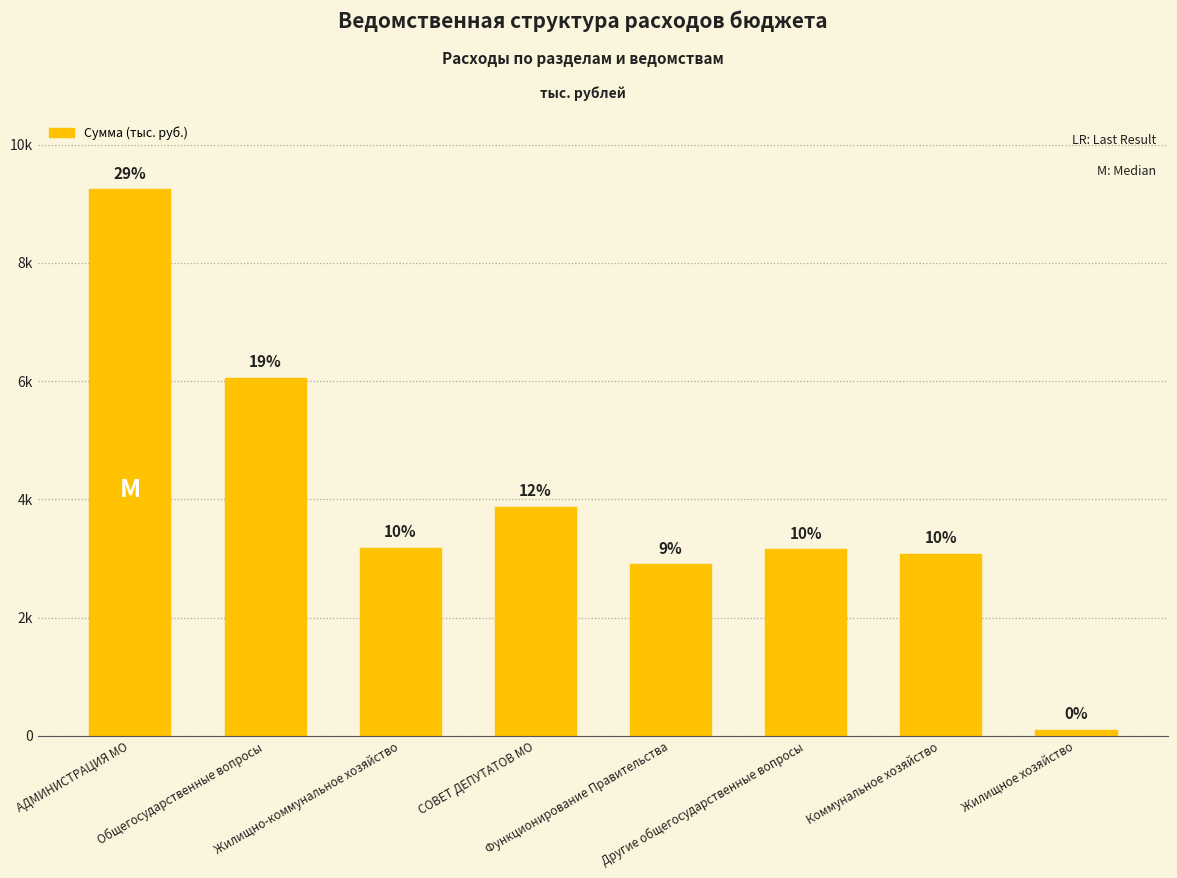

Are the bars horizontal?

No